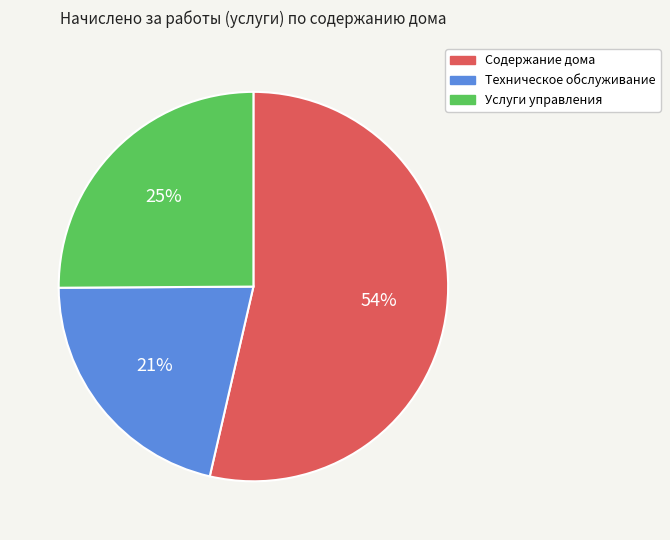

To the nearest percent, what portion does Техническое обслуживание represent?

21%